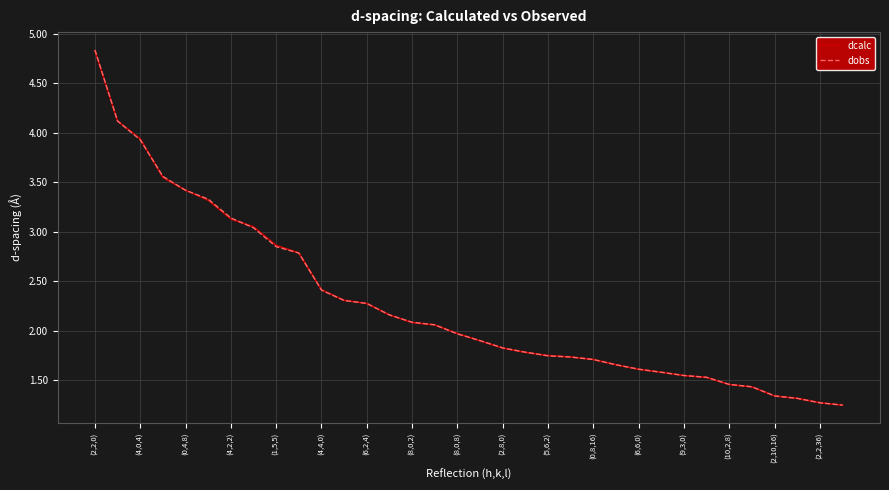

At how many categories does at least one series exceed 3?

8